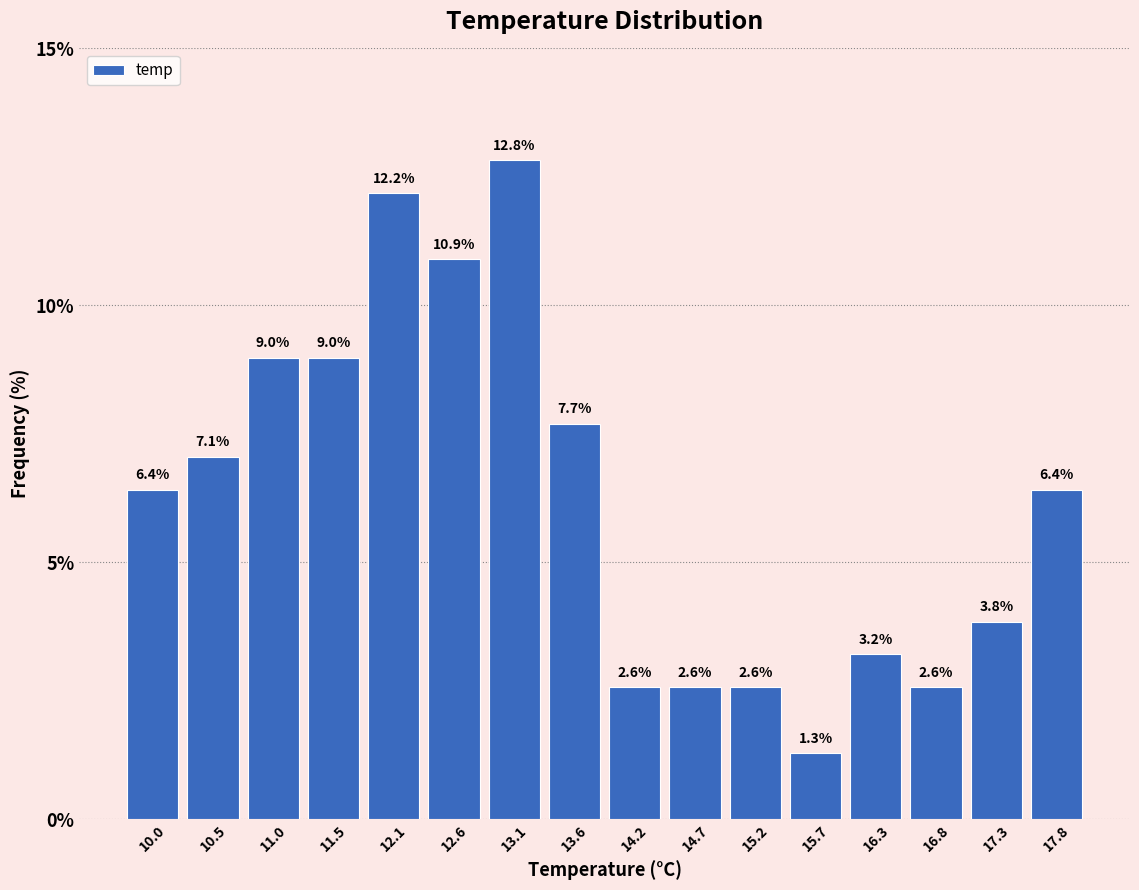

How tall is the bar that spans 10.8 to 11.3 on the x-axis? The bar edges are not printed on the chart, so give them approximately, as read against the axis.

9.0